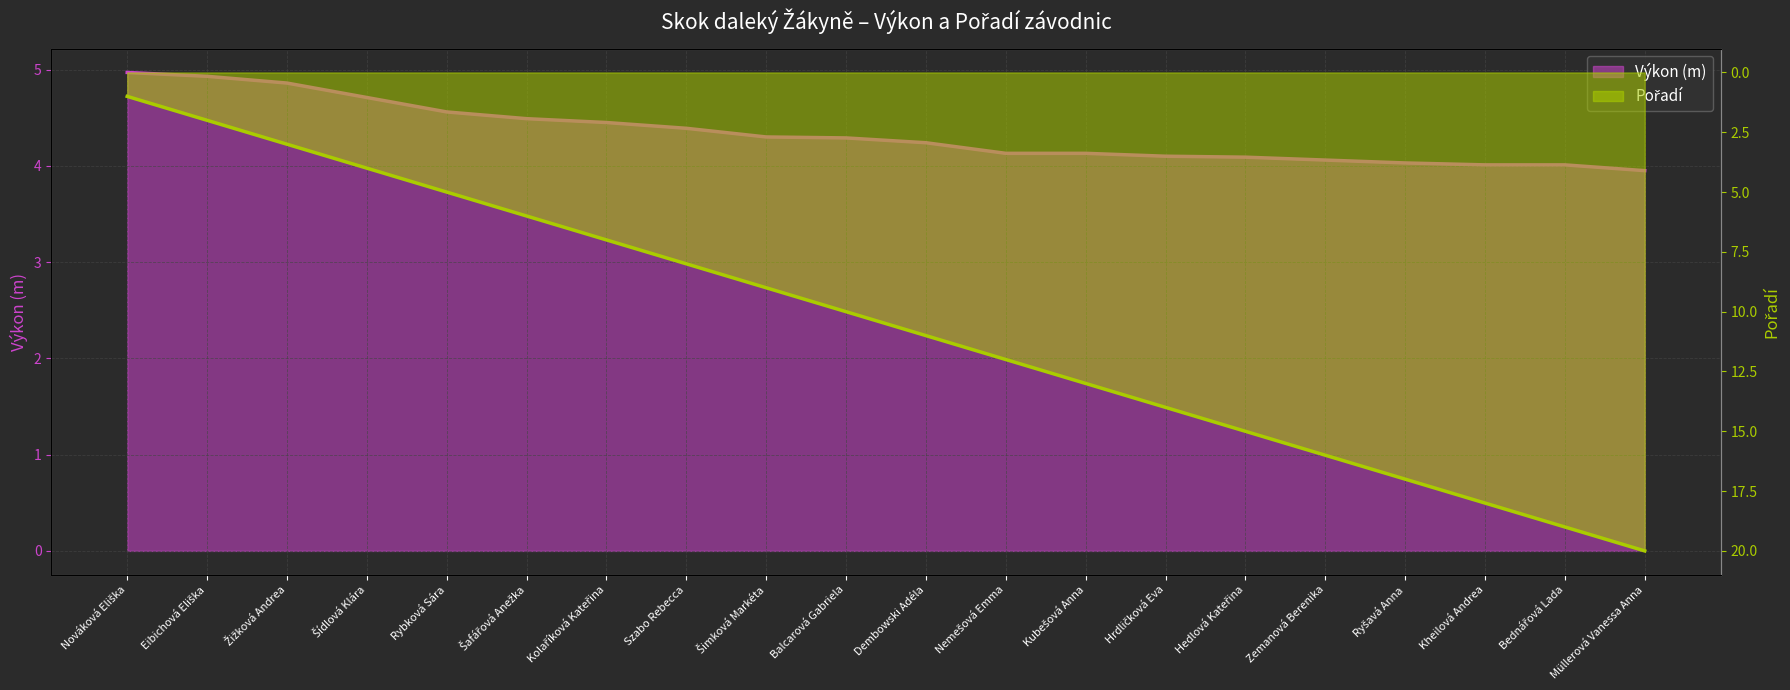

List the series in order of their peak value, highest first.

Pořadí, Výkon